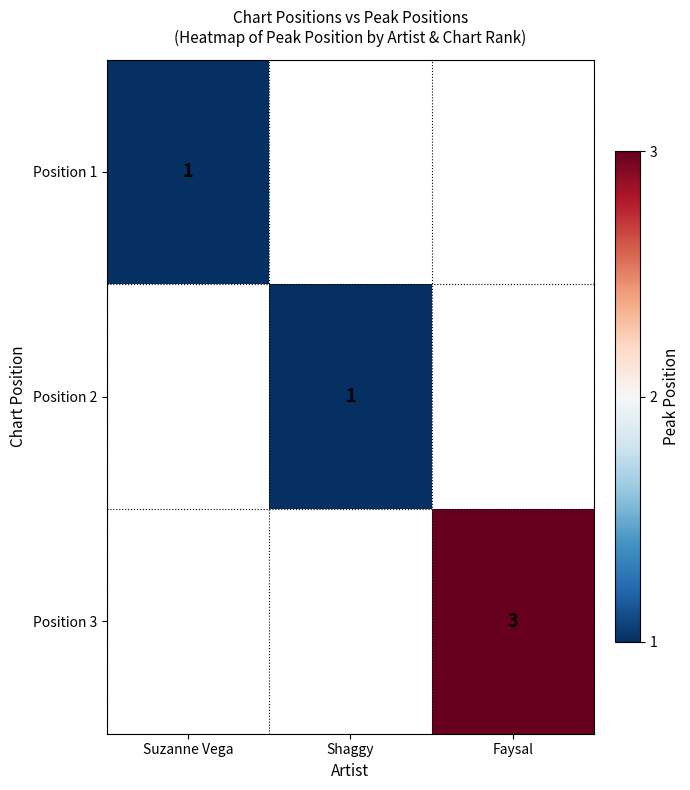

Is the value of Position 3 at Faysal greater than the value of Position 2 at Shaggy?

Yes